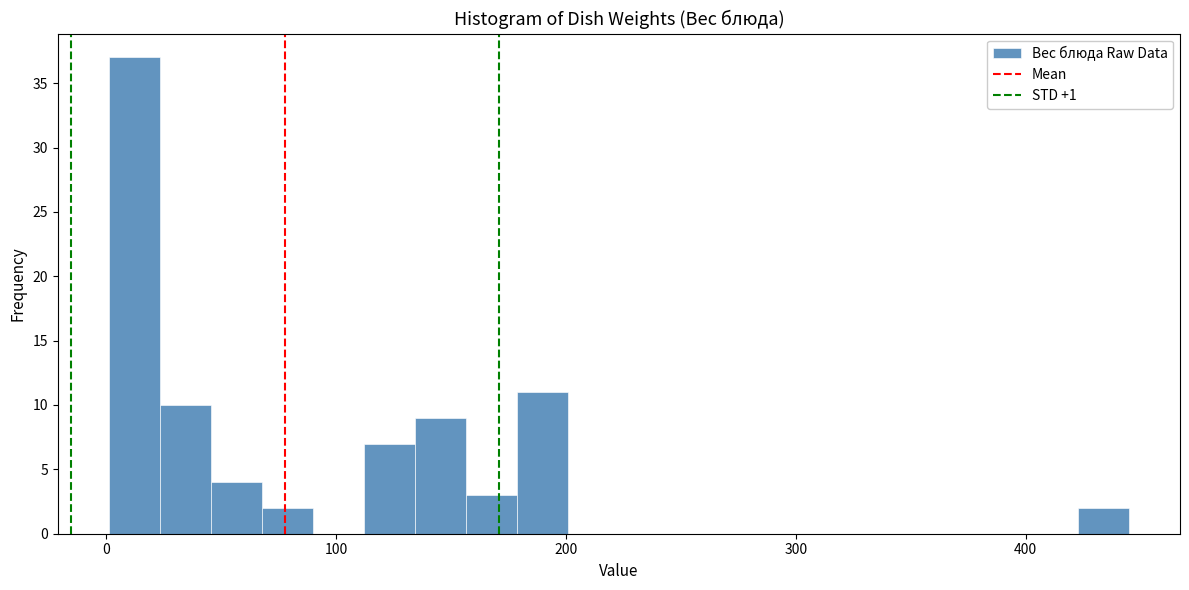

Around what value on the x-axis is the tallest bar? Give the approximate position of its centre, as read against the axis.

10